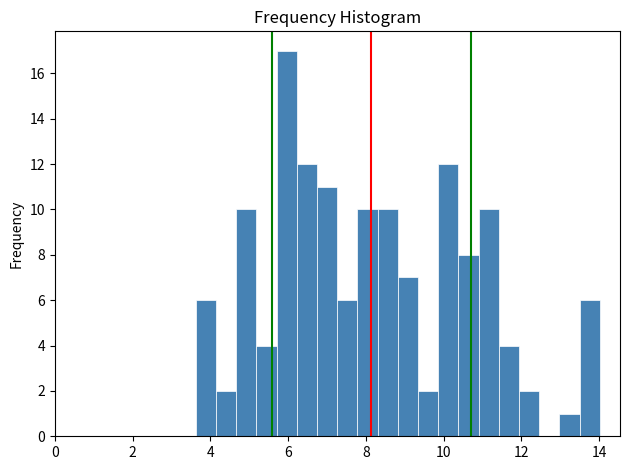

Around what value on the x-axis is the tallest bar? Give the approximate position of its centre, as read against the axis.

6.0